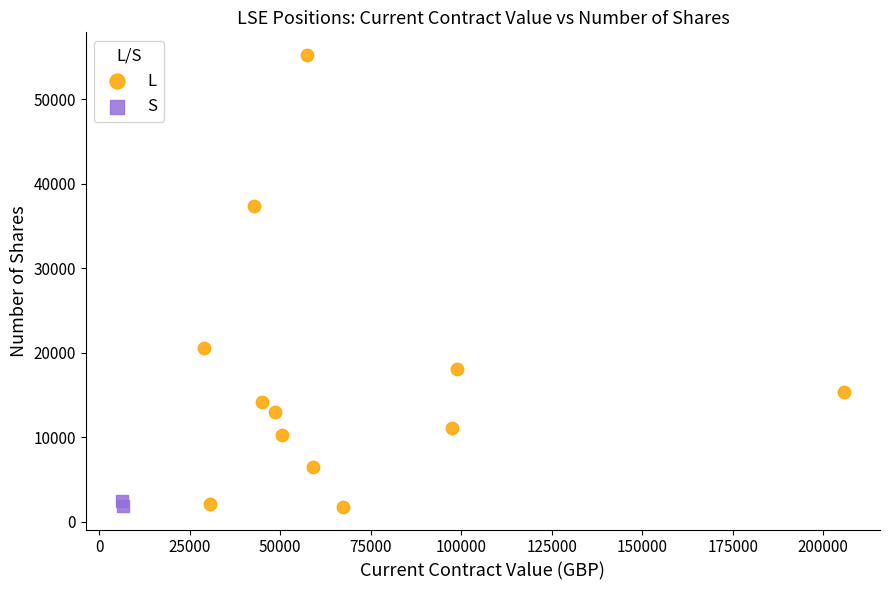

What are all the series names shown in the legend?

L, S